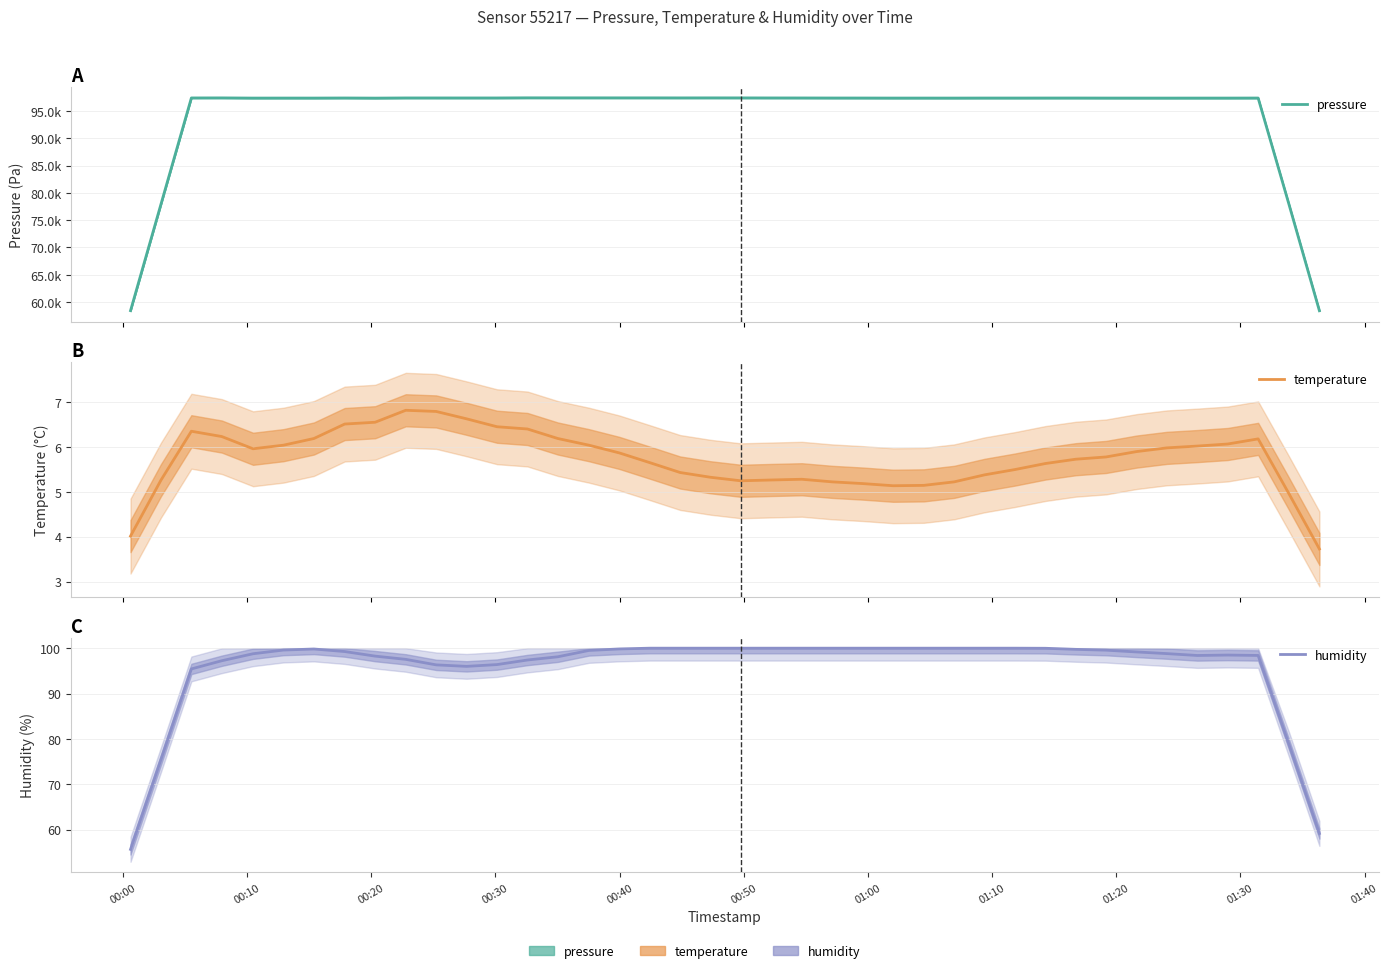

What is the difference between the maximum and minimum values in the humidity series?

44.3